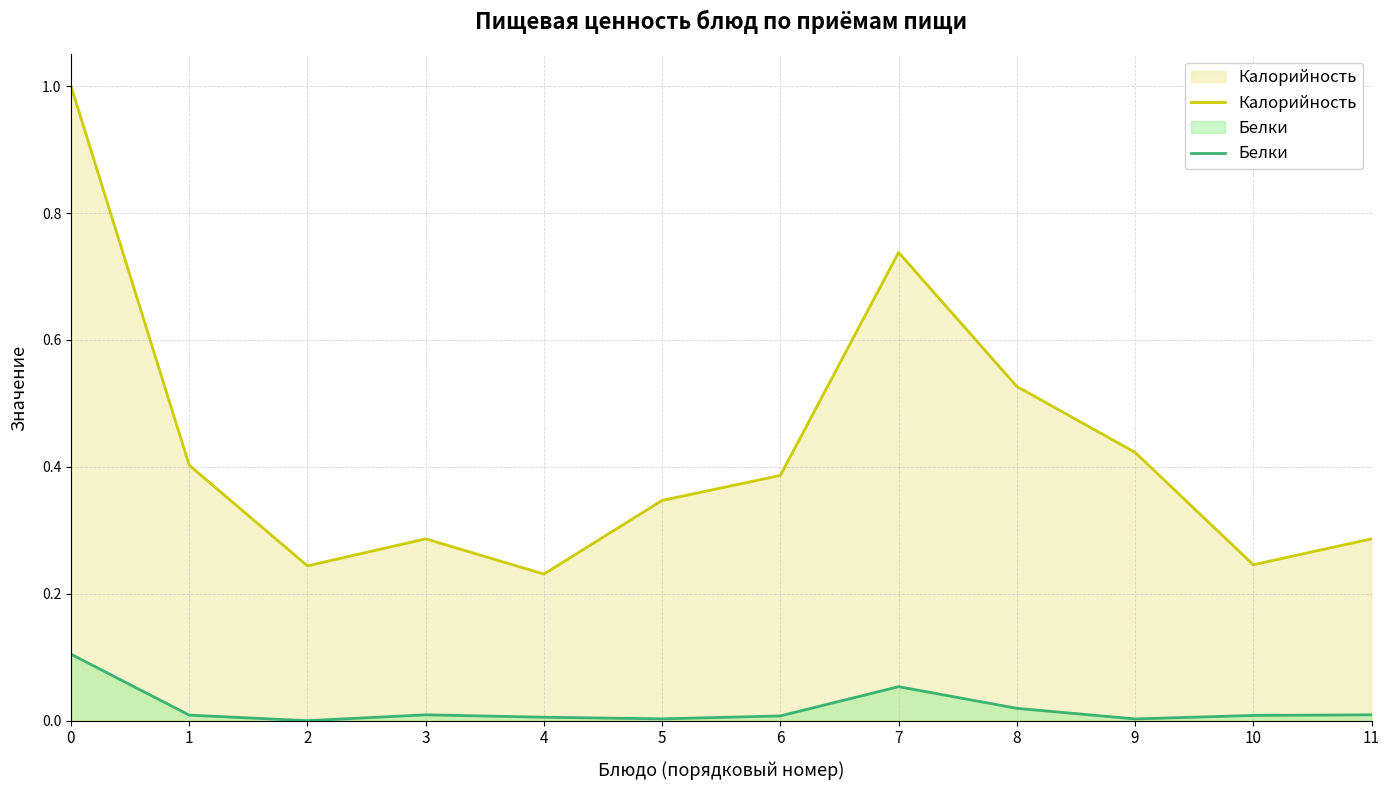

True or false: Белки has more than 2 points higher than both neighbors.

False